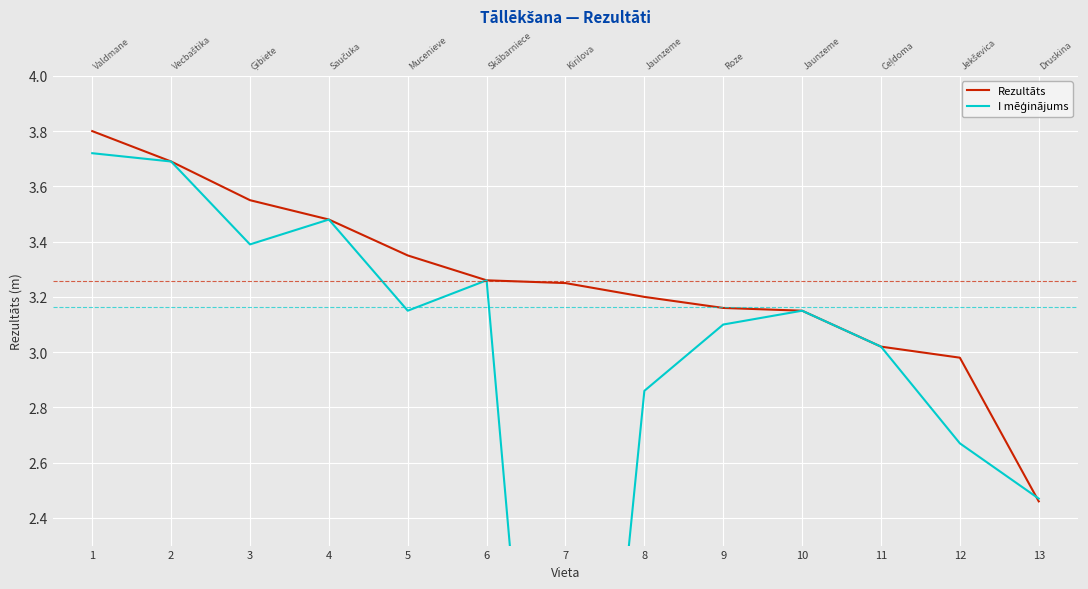

Is this an area chart (filled region under the line)?

No